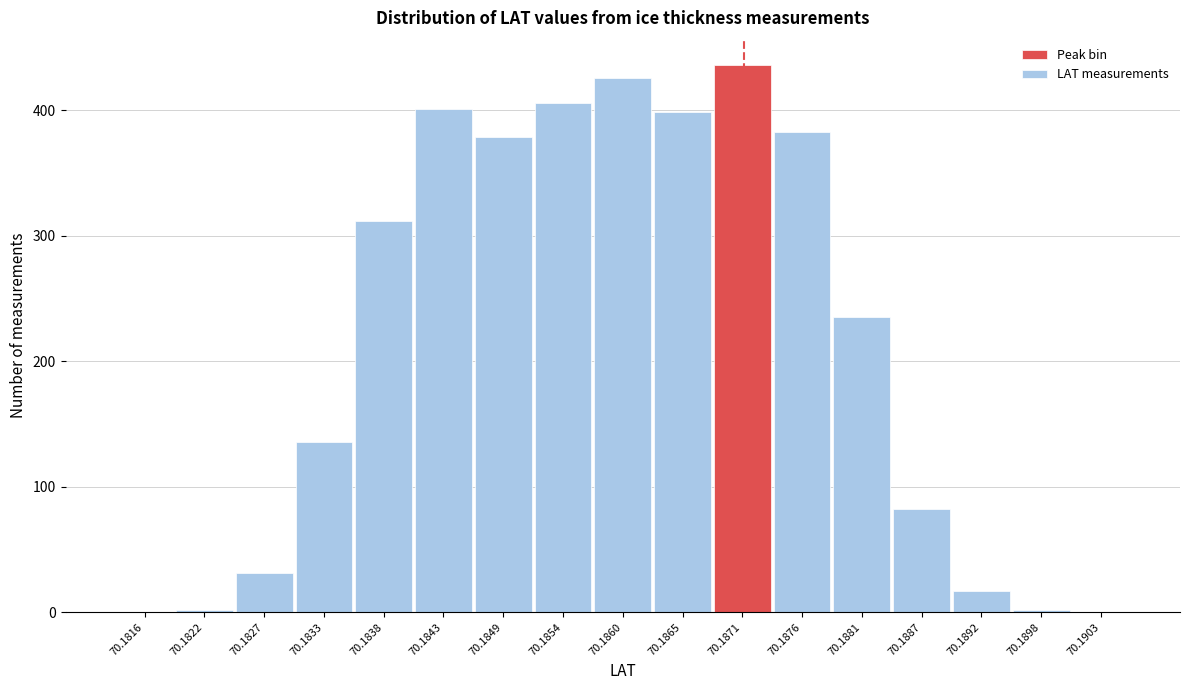

Reading left to right, list all the values displayed in this chart.

70.1816=0	70.1822=2	70.1827=31	70.1833=136	70.1838=312	70.1843=401	70.1849=379	70.1854=406	70.1860=426	70.1865=399	70.1871=436	70.1876=383	70.1881=235	70.1887=82	70.1892=17	70.1898=2	70.1903=0